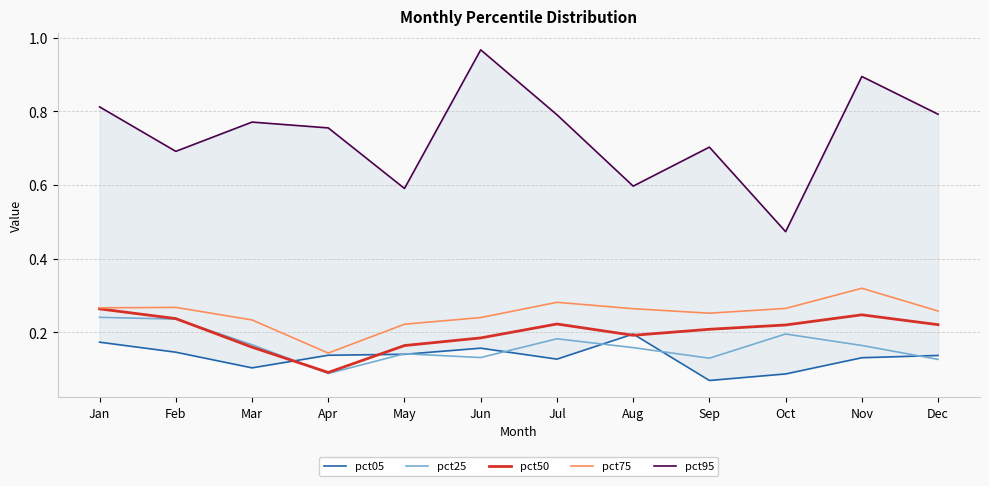

Is the value of pct50 at Jun greater than the value of pct75 at Apr?

Yes